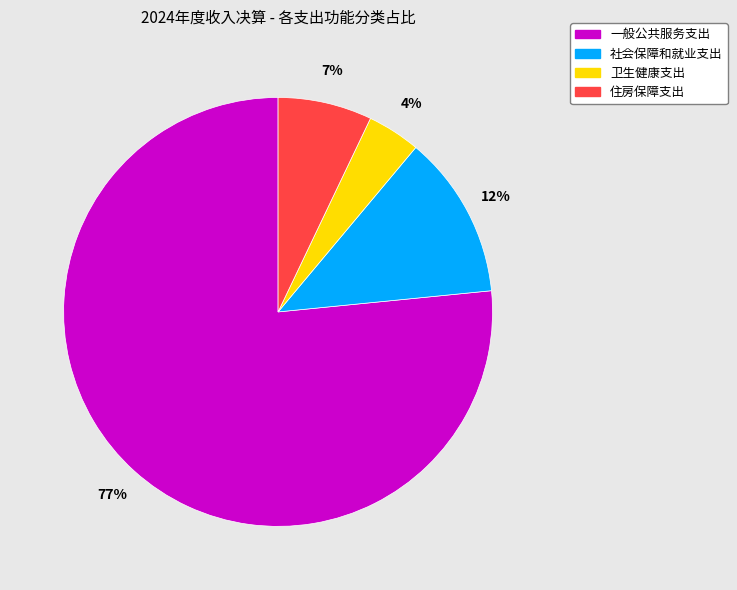

Does any single category account for the majority?

Yes